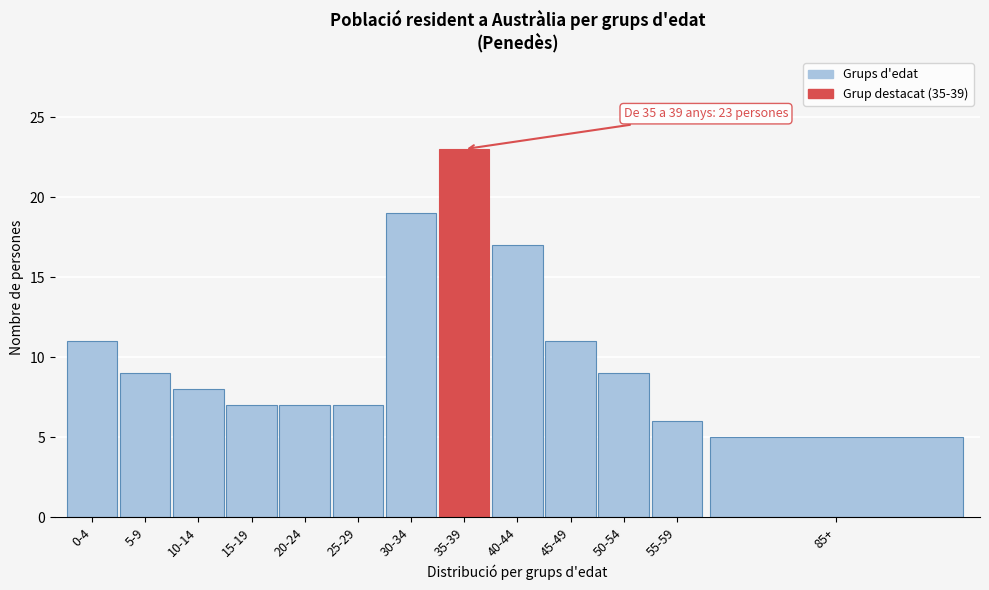

Reading left to right, list all the values displayed in this chart.

11	9	8	7	7	7	19	23	17	11	9	6	5